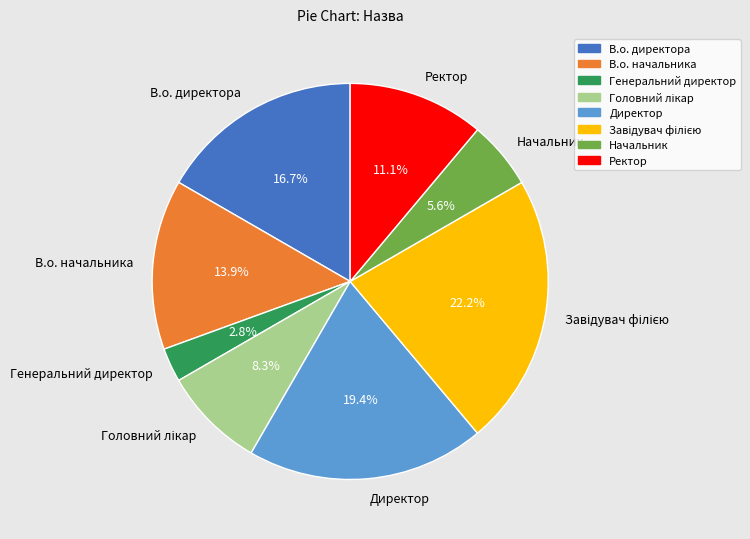

What percentage is the Начальник slice, to the nearest percent?

6%